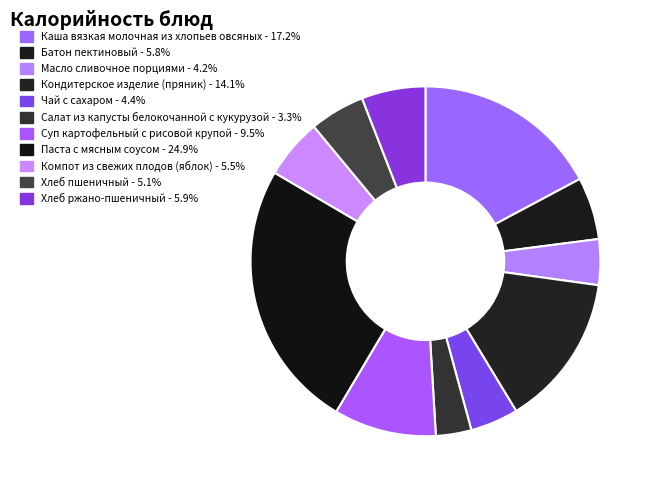

Rank the categories by value from lowest to highest.

Салат из капусты белокочанной с кукурузой, Масло сливочное порциями, Чай с сахаром, Хлеб пшеничный, Компот из свежих плодов (яблок), Батон пектиновый, Хлеб ржано-пшеничный, Суп картофельный с рисовой крупой, Кондитерское изделие (пряник), Каша вязкая молочная из хлопьев овсяных, Паста с мясным соусом